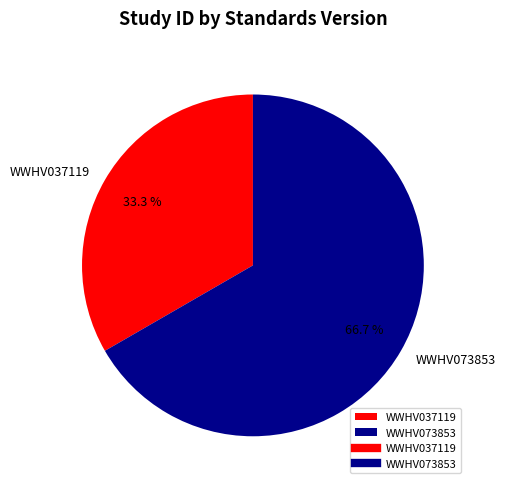

True or false: WWHV037119 accounts for 20% of the total.

False